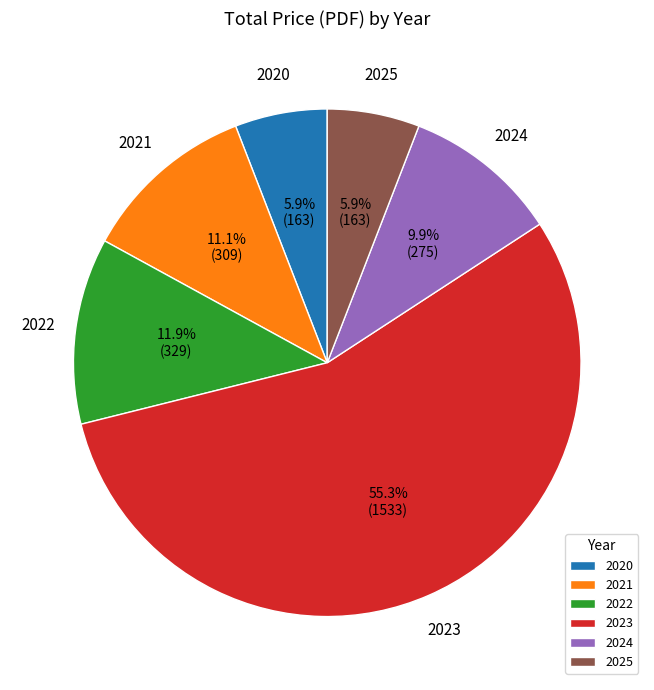

Approximately how many times larger is the value at 2022 compared to 2023?

0.2